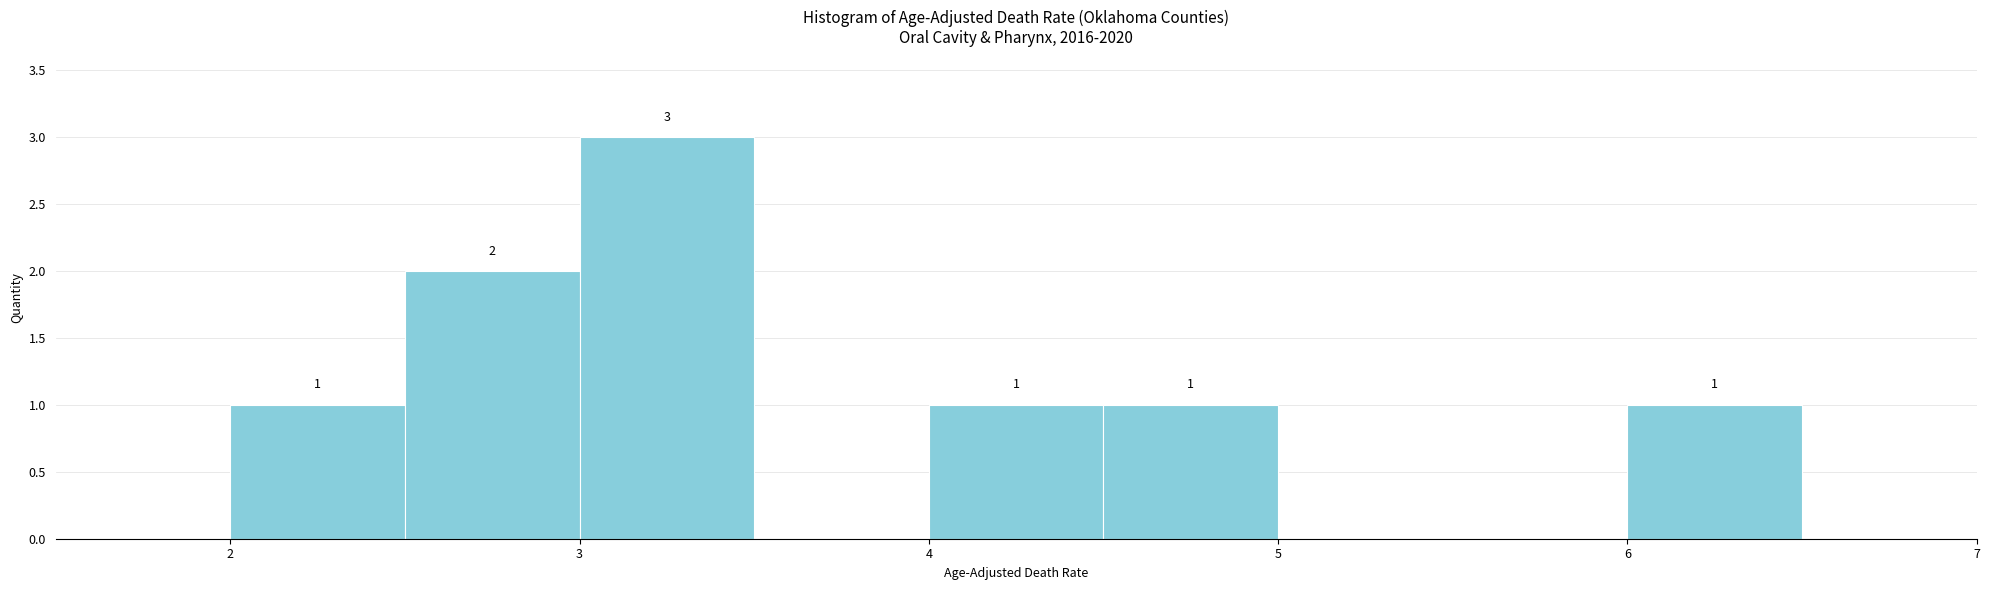

Which range on the x-axis has the tallest bar?

3.0 to 3.5